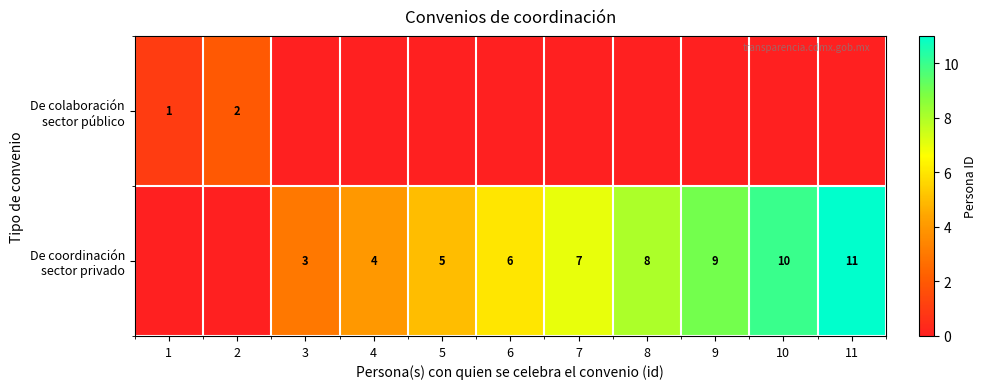

What is the average value of the De coordinación sector privado series?

6